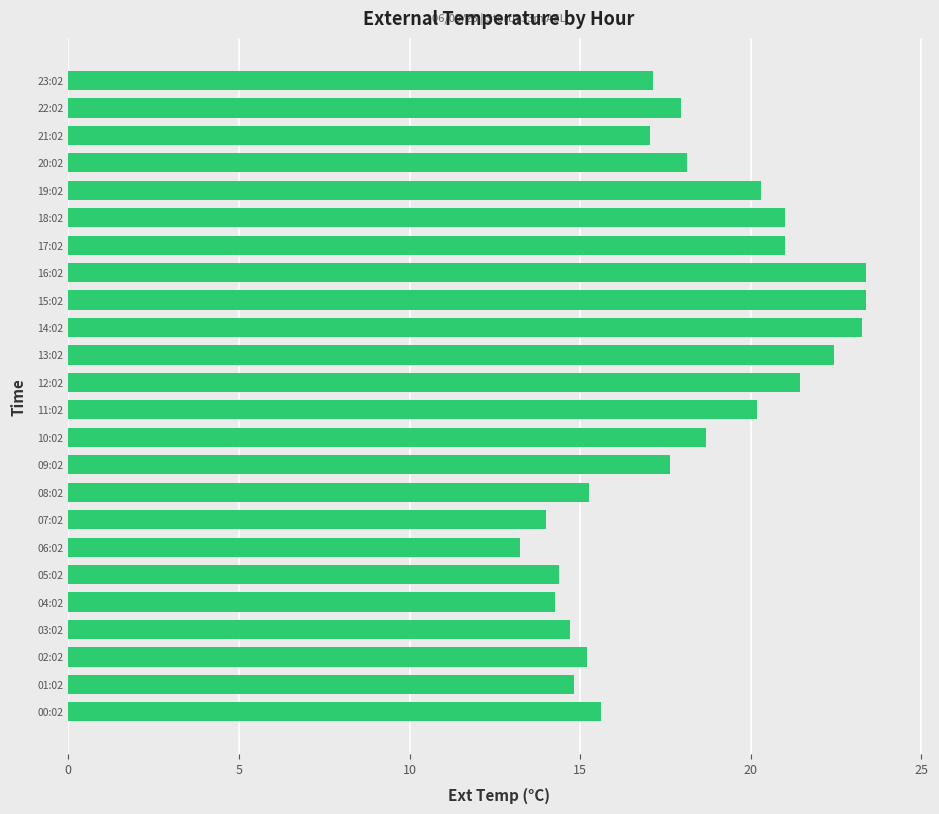

Which has a higher value, 01:02 or 22:02?

22:02